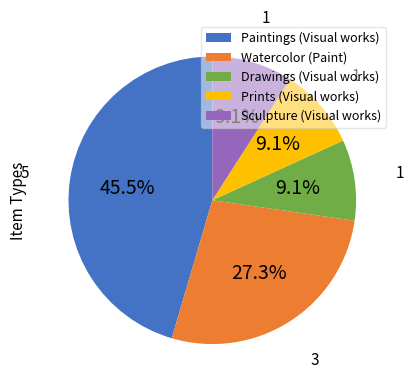

Combined, what portion of the pie is Sculpture (Visual works) and Watercolor (Paint)?

36.4%